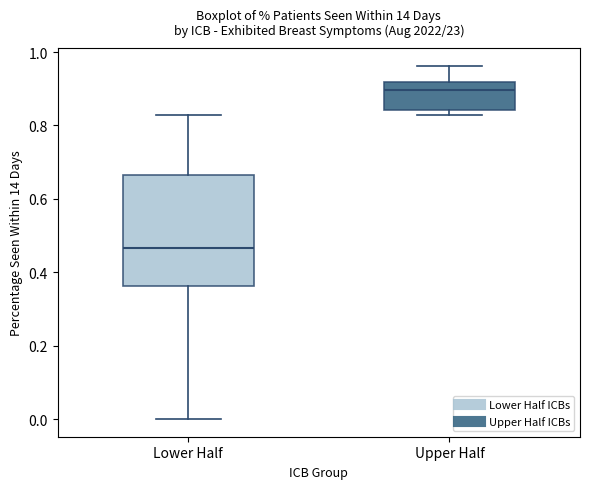

Which box has the highest median line?

Upper Half